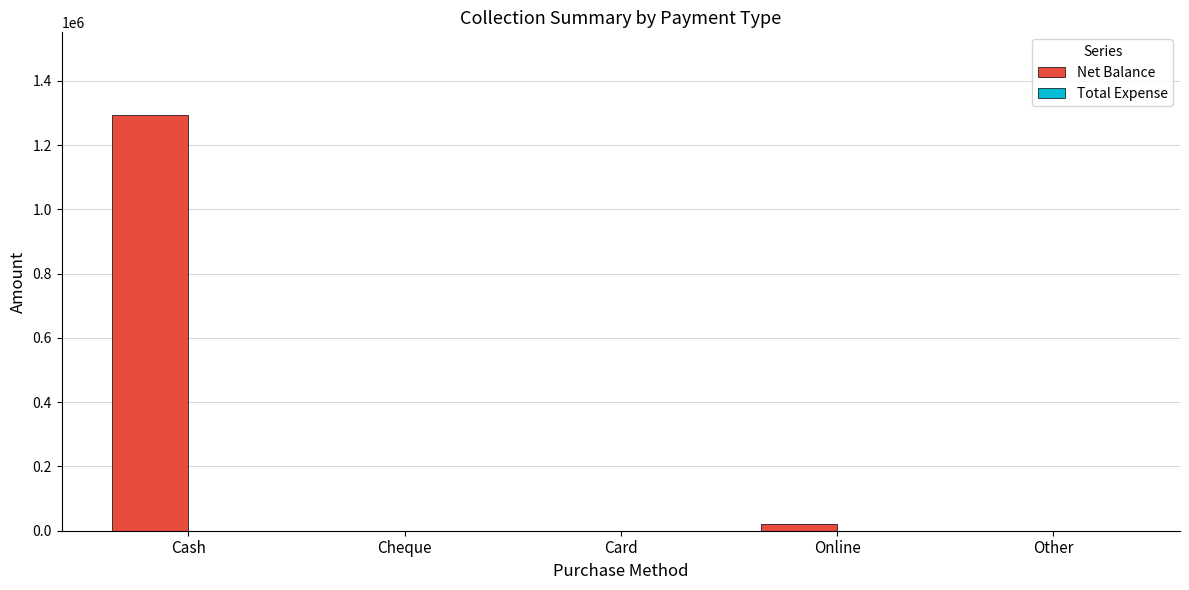

What is the sum of the values at Cash and Cheque?

1292450